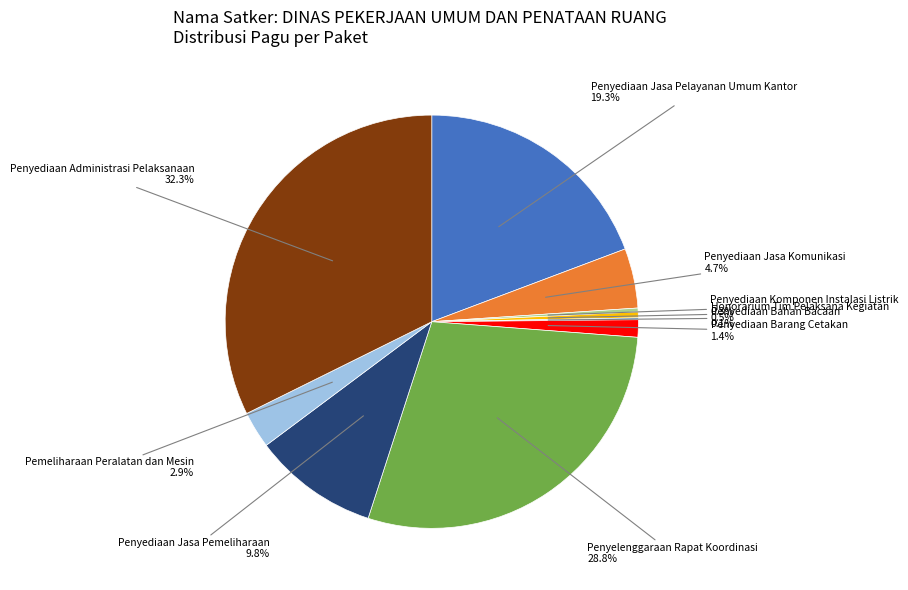

To the nearest percent, what is the difference between the Penyelenggaraan Rapat Koordinasi and Penyediaan Jasa Komunikasi slice percentages?

24%